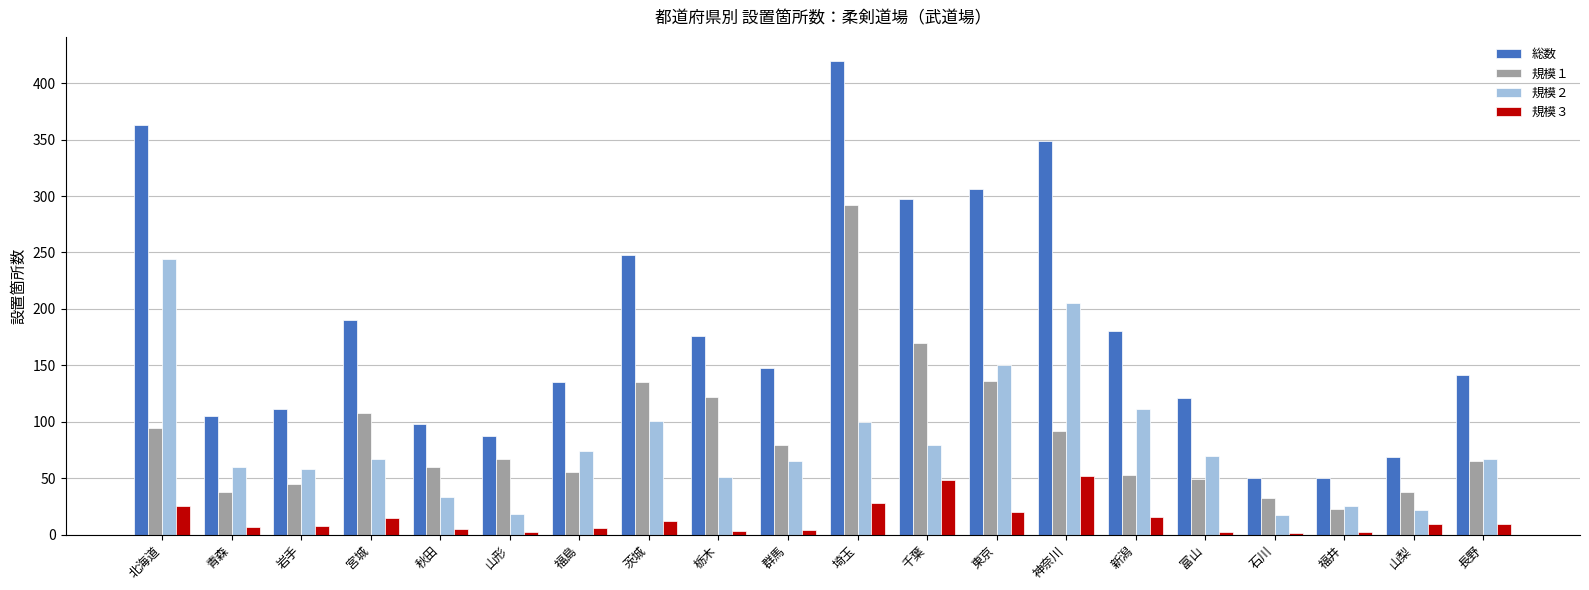

Between 埼玉 and 山梨, which series saw the biggest shift?

総数